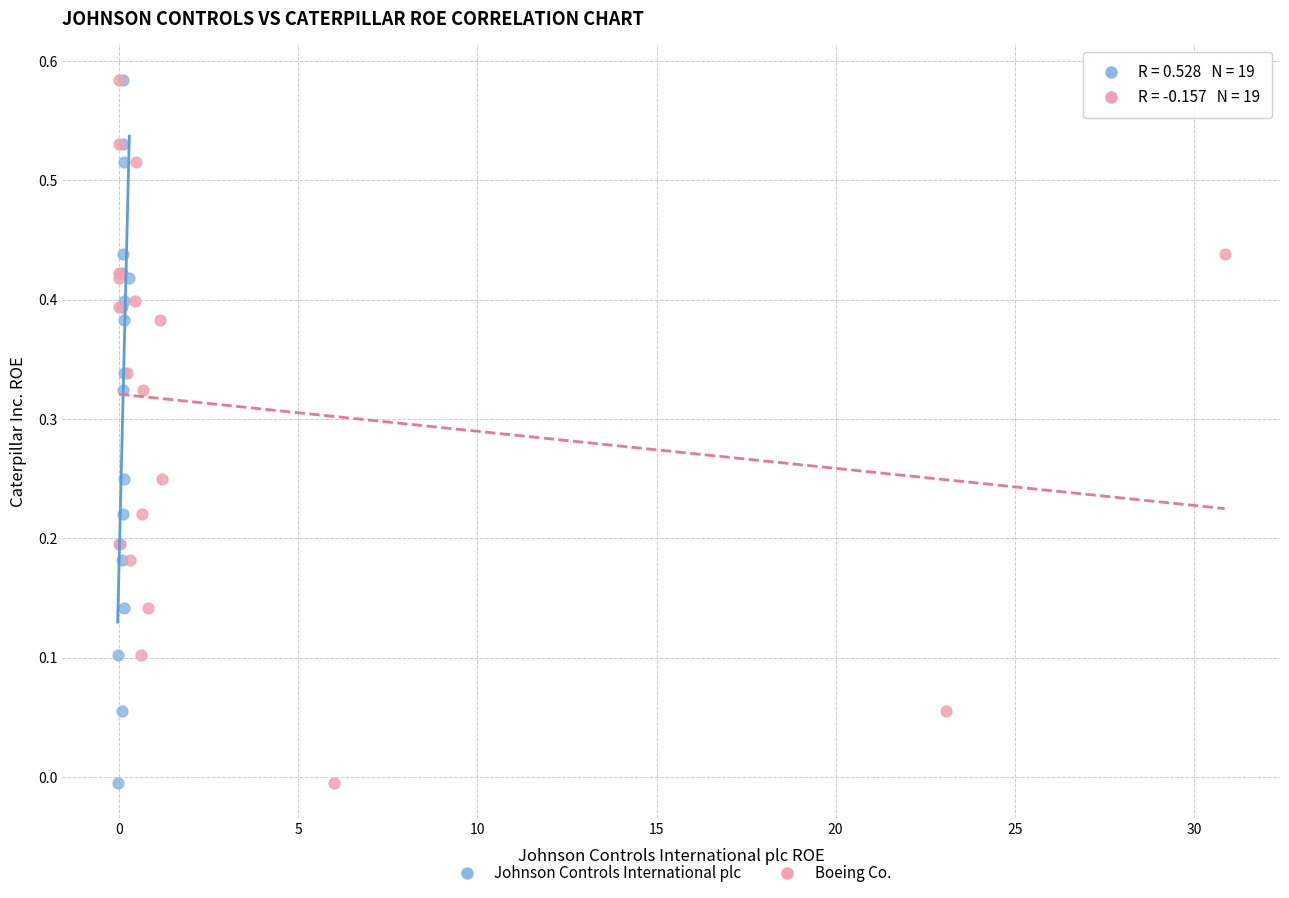

What are all the series names shown in the legend?

Johnson Controls International plc, Boeing Co.